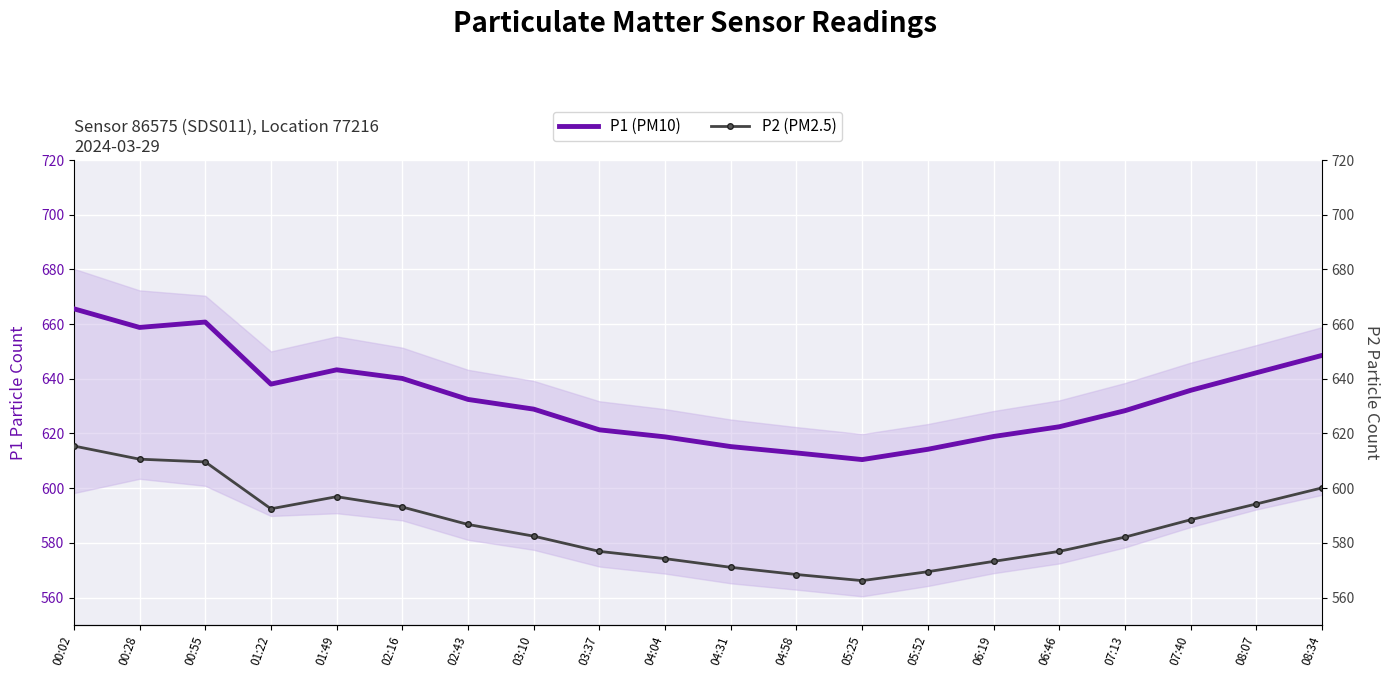

True or false: P1 (PM10) and P2 (PM2.5) cross at least once.

False